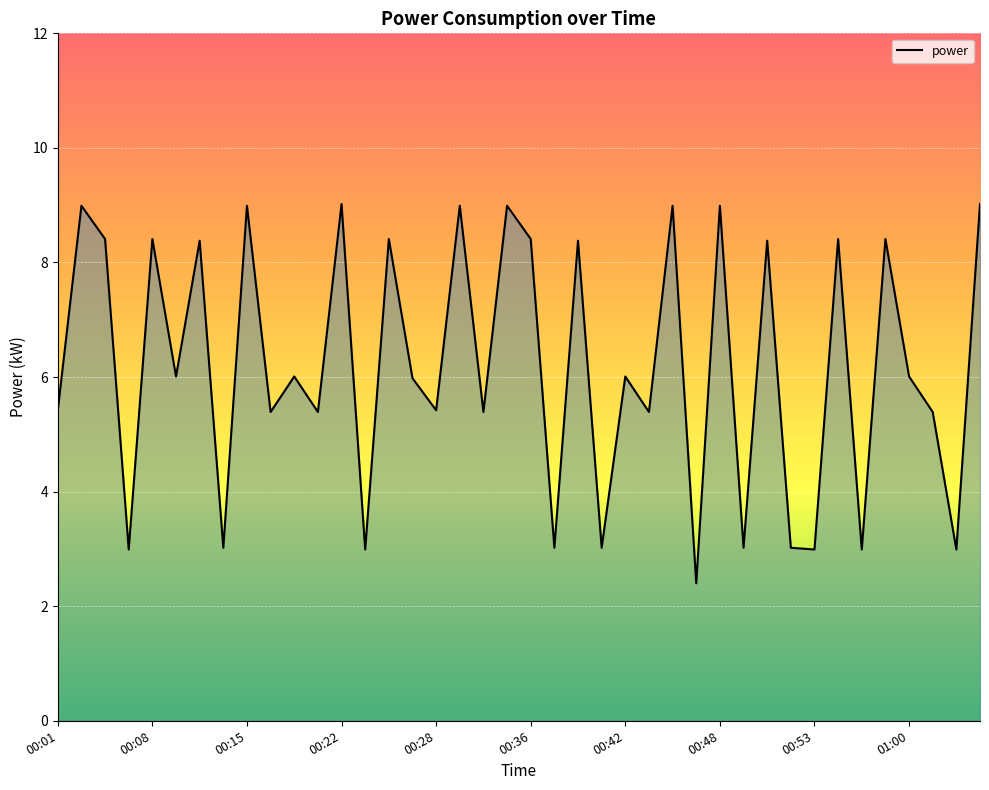

What is the greatest value displayed?

9.0